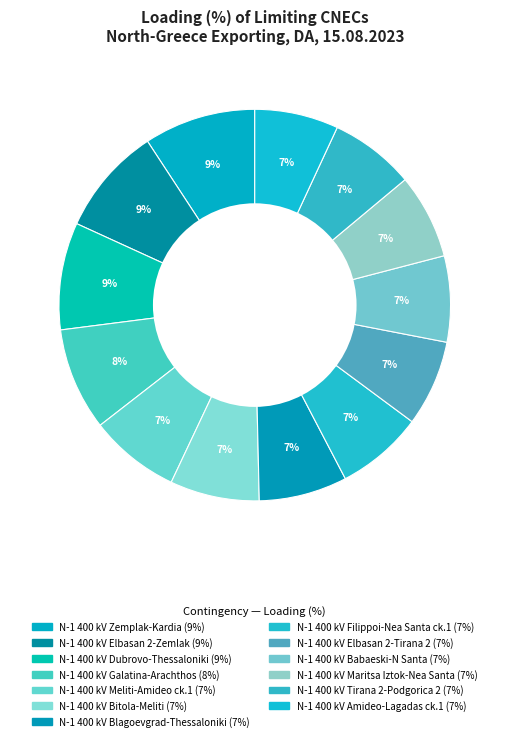

Count the number of slices in the pie.

13